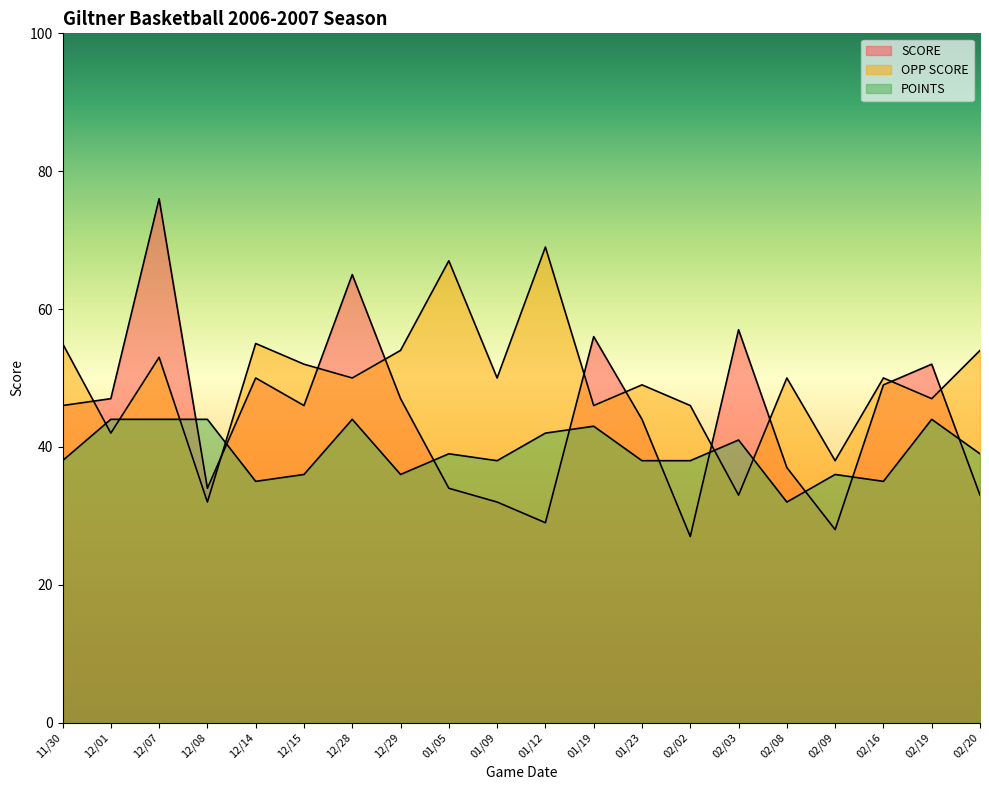

Is it true that OPP SCORE equals 72 at 11/30?

False